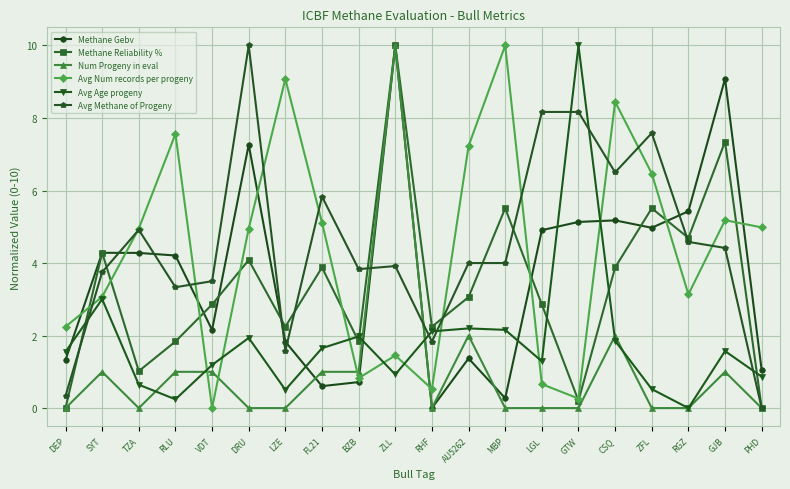

Between RGZ and GJB, which series saw the biggest shift?

Methane Gebv